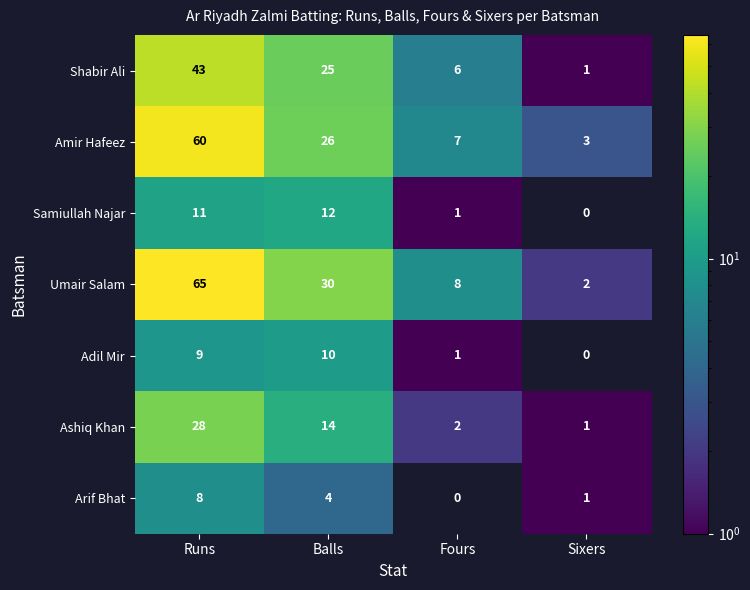

What is the average value of the Ashiq Khan series?

11